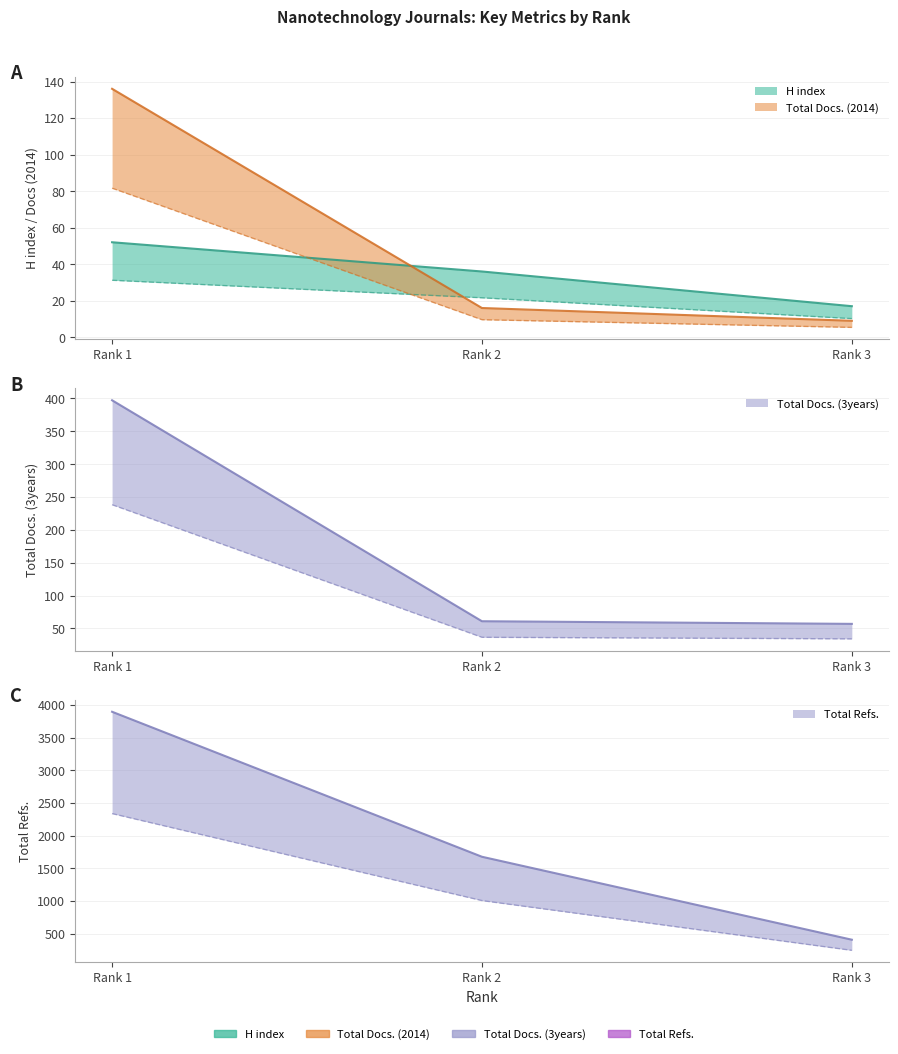

Which has a higher value, Rank 3 or Rank 1?

Rank 1